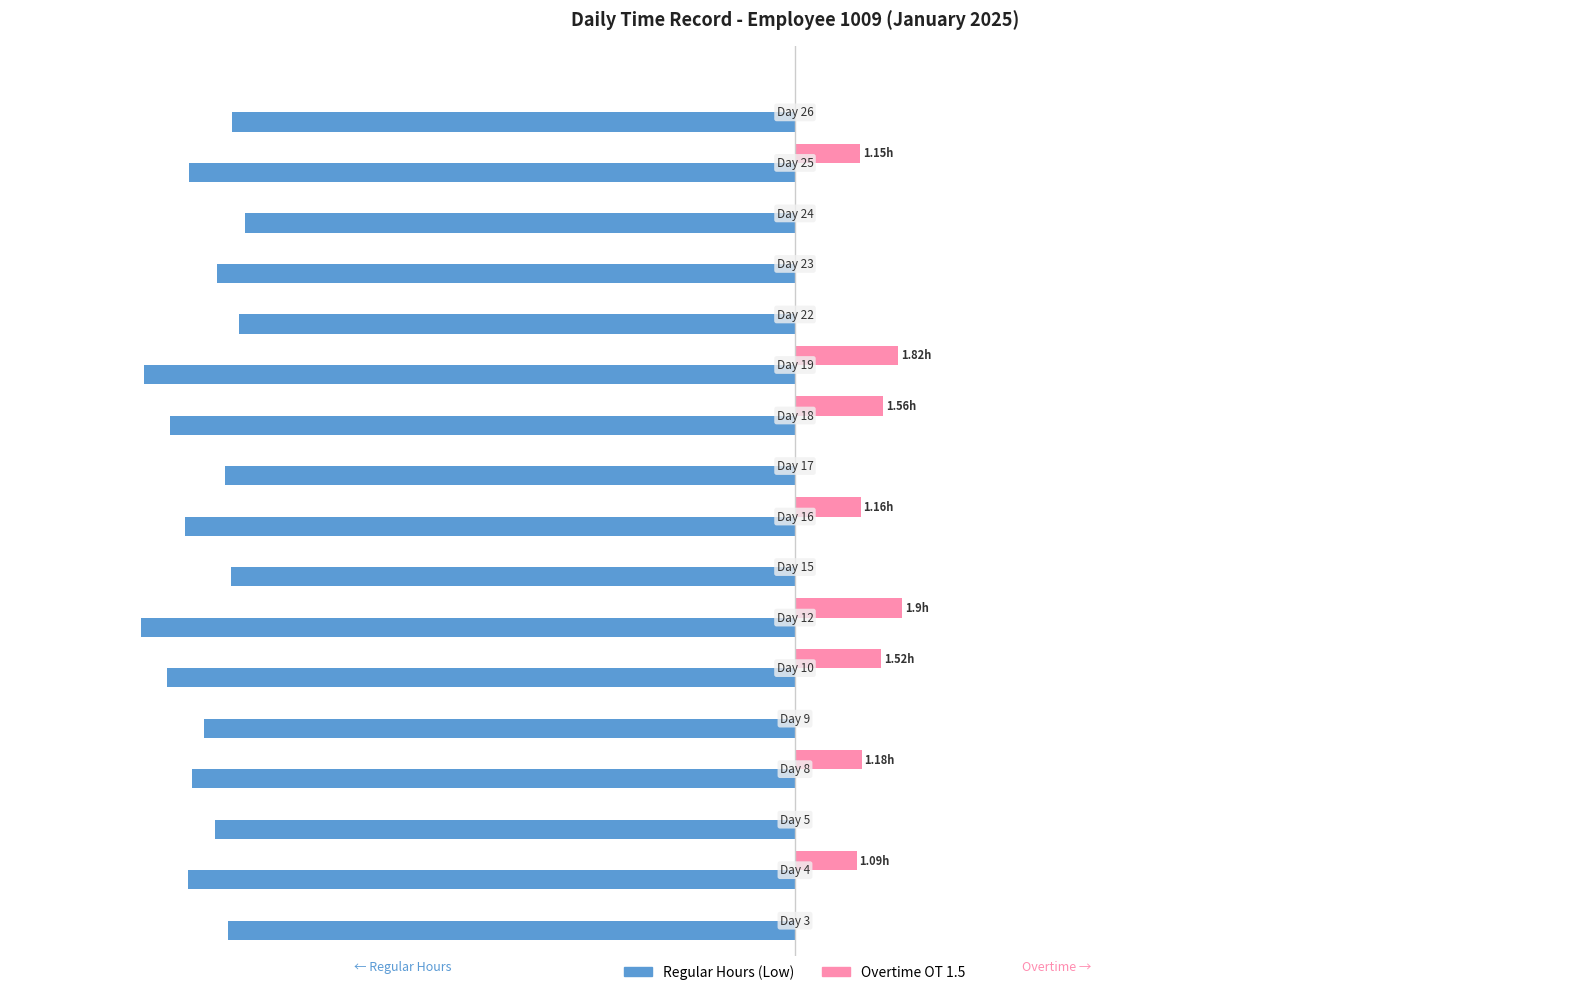

What are all the series names shown in the legend?

Regular Hours (Low), Overtime OT 1.5